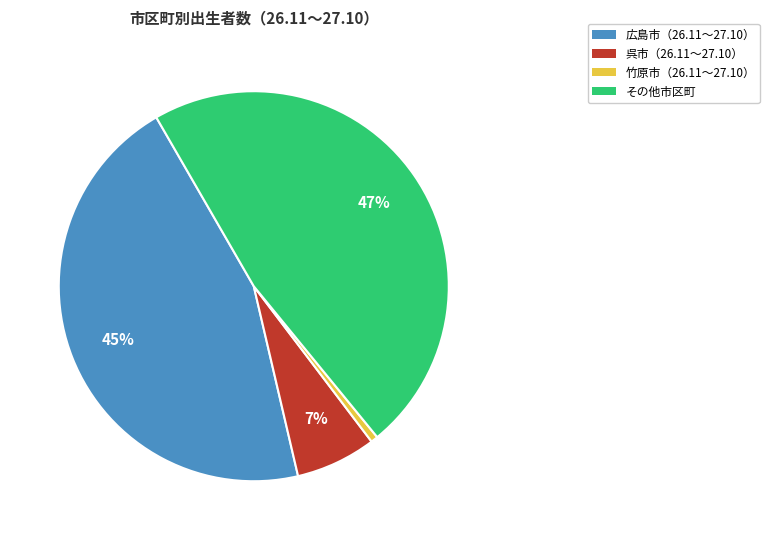

Does any single category account for the majority?

No